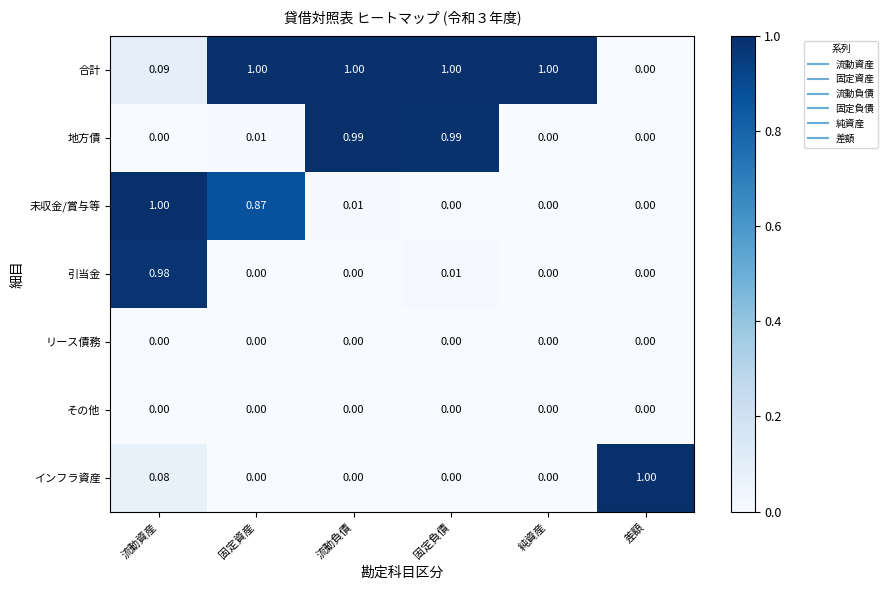

At which category is the sum across all series the highest?

流動資産